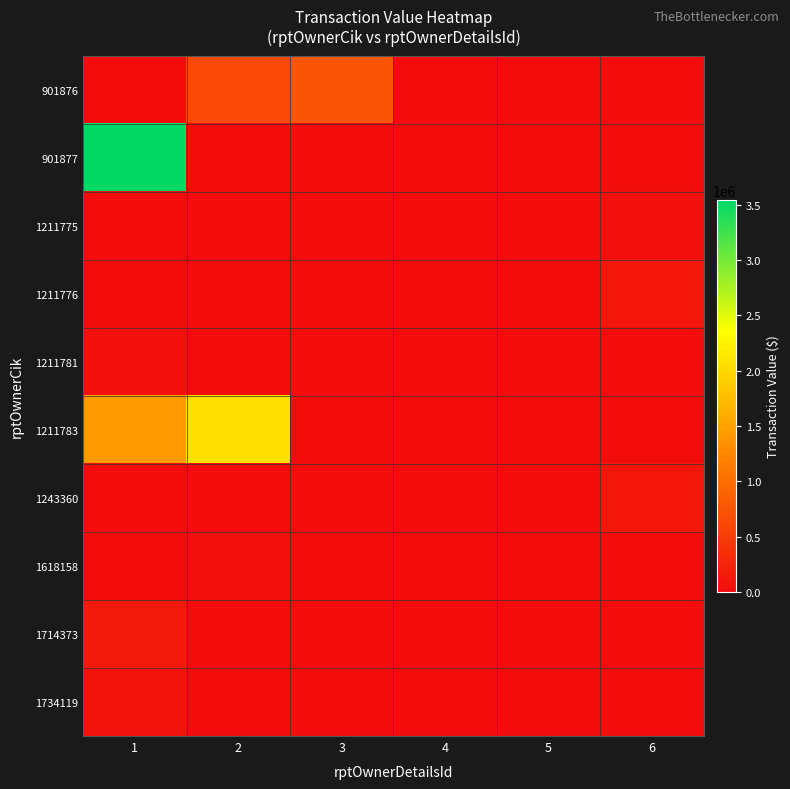

What is the maximum value shown in the chart?

3544168